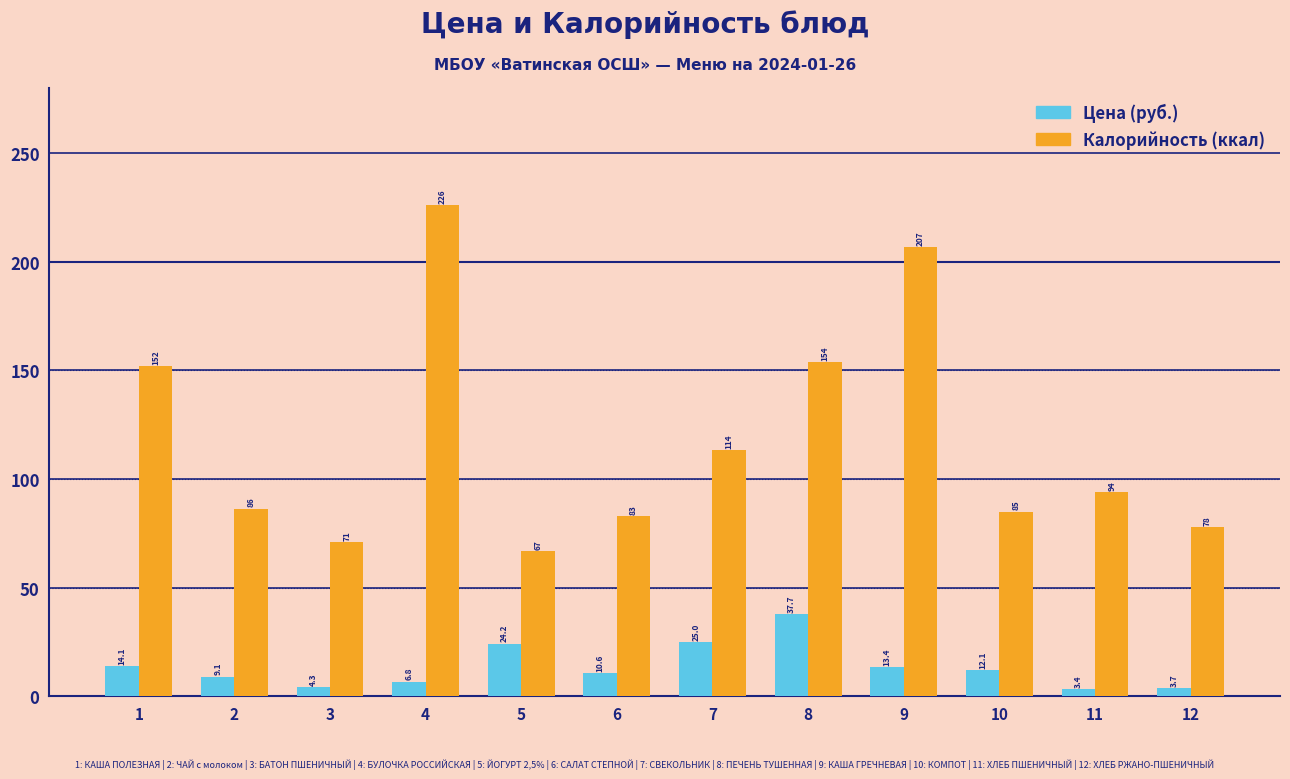

Reading left to right, what are all the values shown in this chart?

Цена (руб.): 14.1	9.1	4.3	6.8	24.2	10.6	25.0	37.7	13.4	12.1	3.4	3.7
Калорийность (ккал): 152.0	86.4	71.0	226.0	66.8	83.0	113.5	154.0	206.7	85.0	94.0	78.0